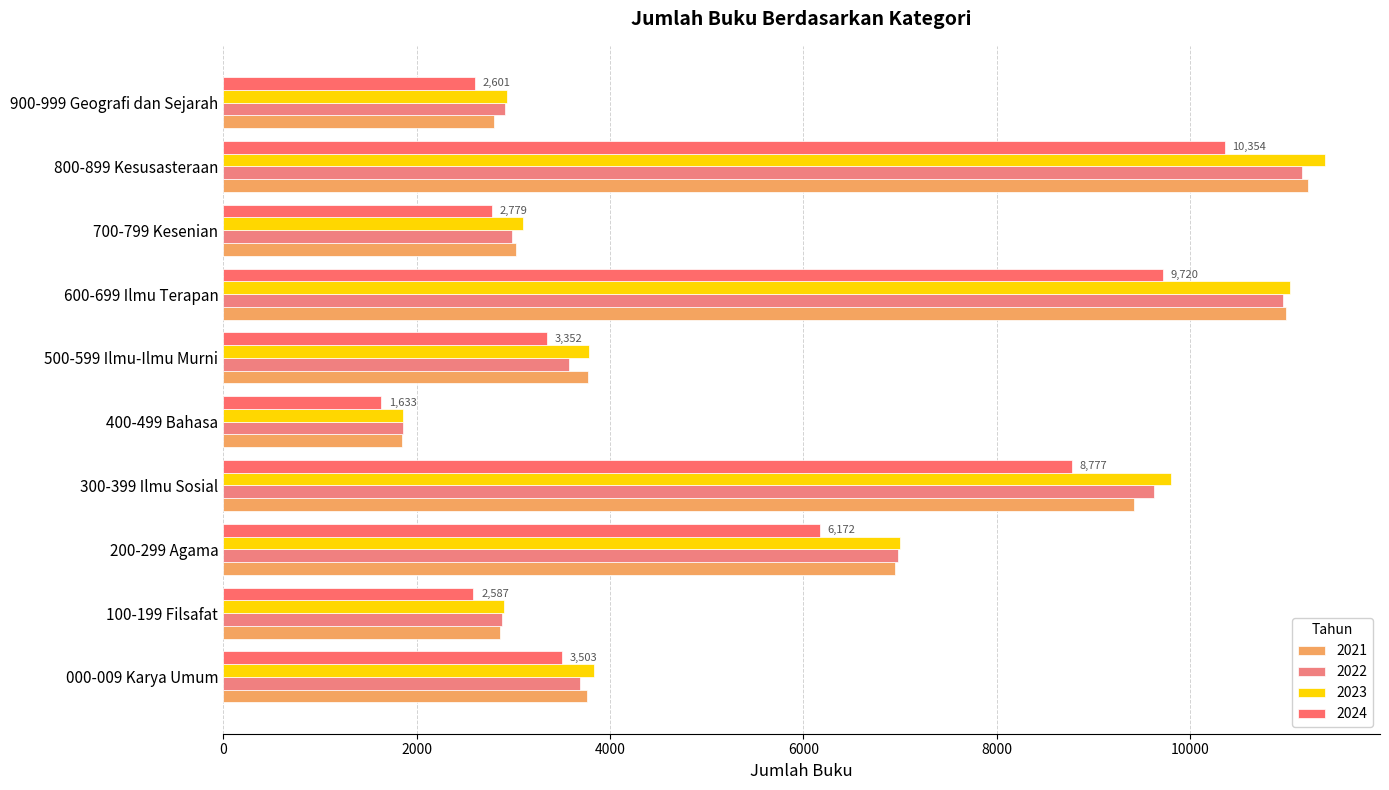

How many data points in 2022 are less than 3695?

5